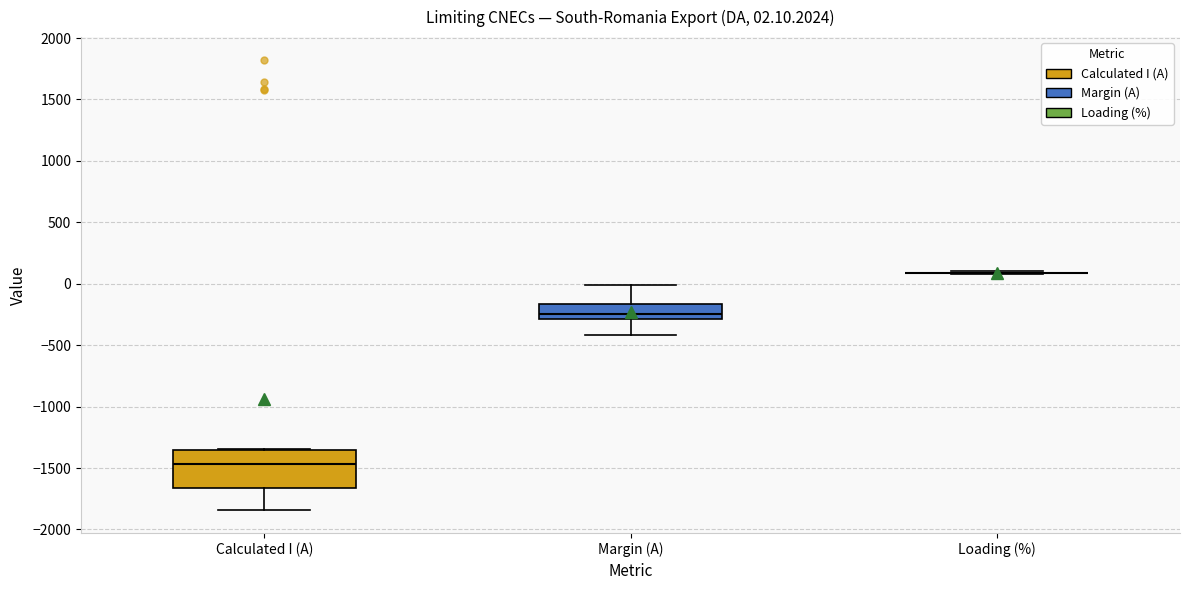

Comparing the boxes themselves (not the whiskers), which one is the tallest?

Calculated I (A)